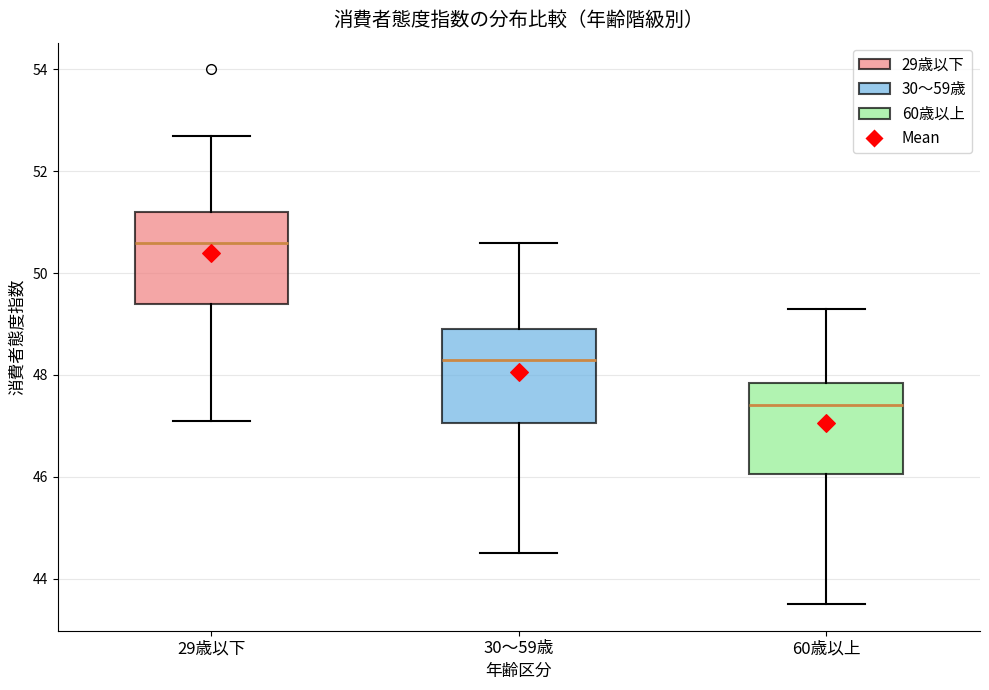

Reading left to right, transcribe this box plot: for each box, give where its median line is, the range the box spans, and where its two whiskers end, as read against the y-axis. The values are not printed on the chart, so give them approximately, as read against the axis.

29歳以下: median 50.6, box 49.4 to 51.2, whiskers 47.2 to 52.8
30〜59歳: median 48.4, box 47.0 to 49.0, whiskers 44.6 to 50.6
60歳以上: median 47.4, box 46.0 to 47.8, whiskers 43.6 to 49.4